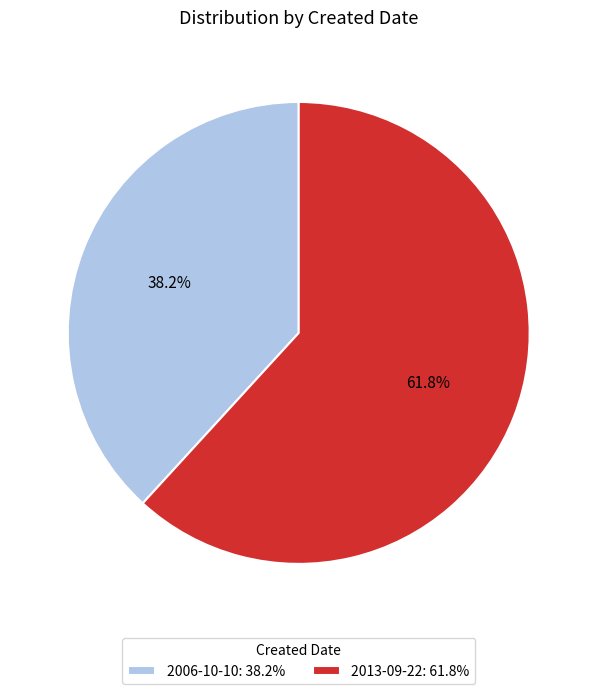

To the nearest percent, what is the difference between the 2006-10-10 and 2013-09-22 slice percentages?

24%